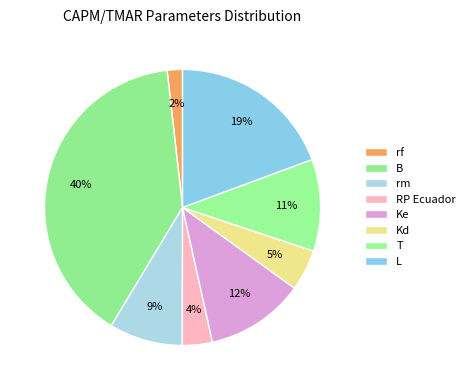

What is the largest slice in the pie chart?

B